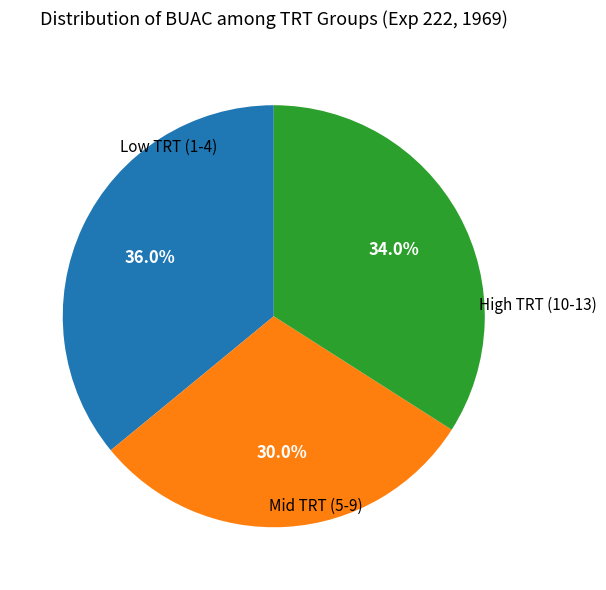

Does any single category account for the majority?

No